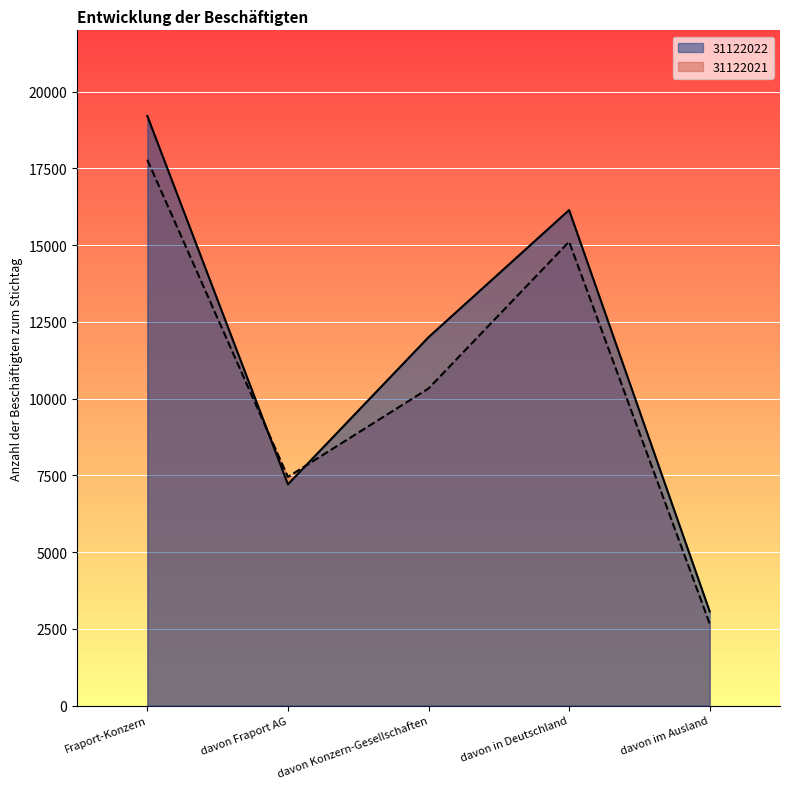

Which label corresponds to the largest value in the chart?

Fraport-Konzern